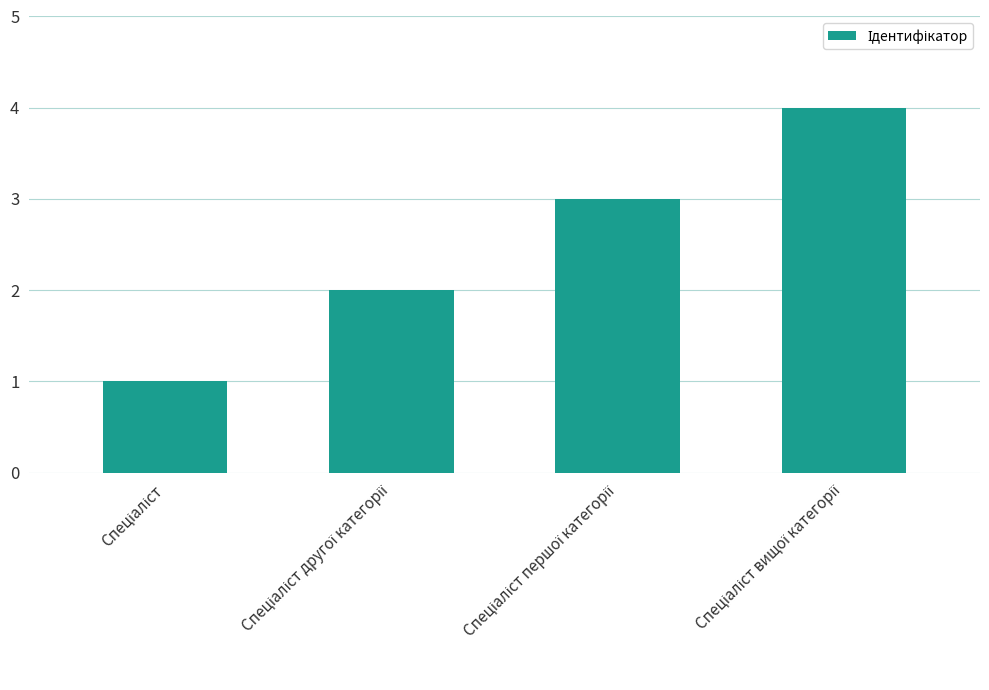

What is the sum of all values?

10